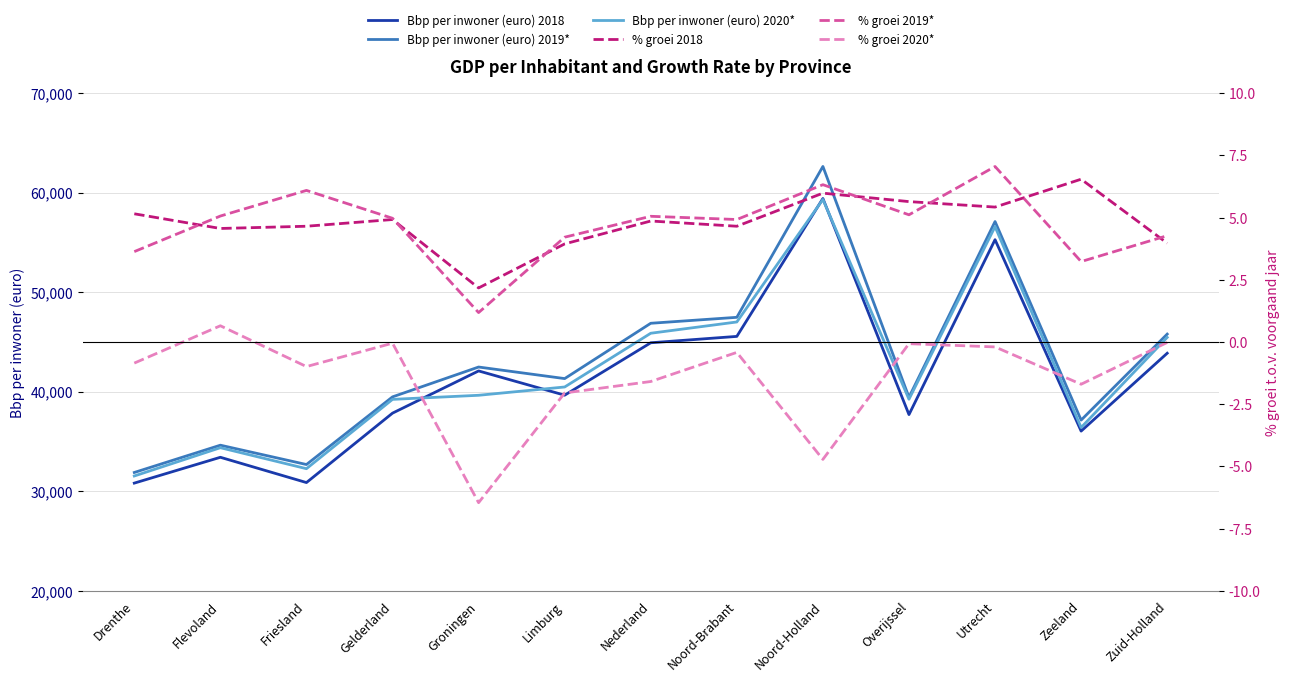

Is the value of % groei 2020* at Nederland greater than the value of % groei 2019* at Noord-Brabant?

No